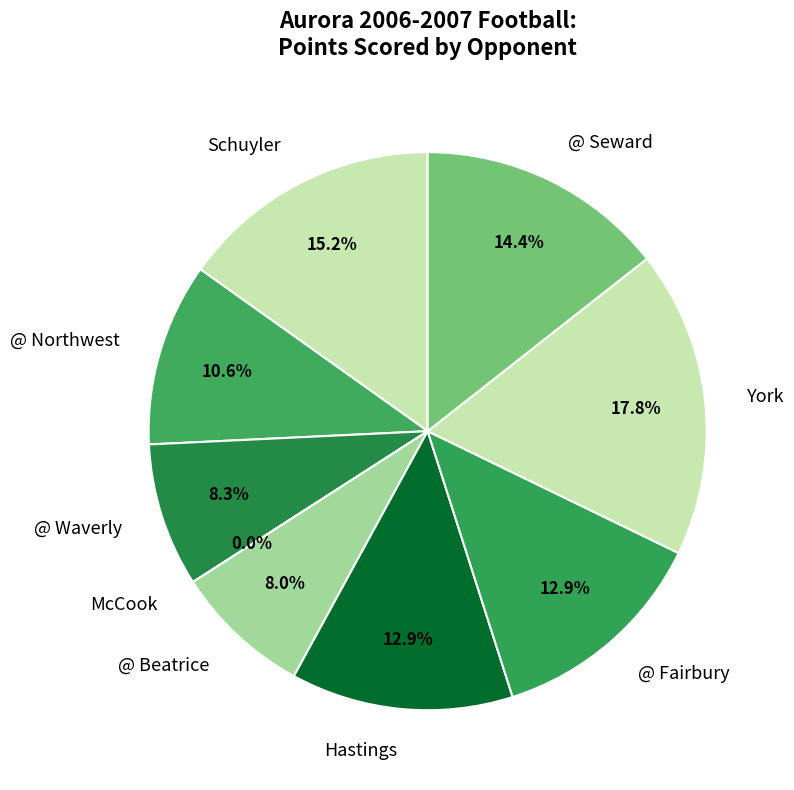

Is McCook the majority of the pie?

No